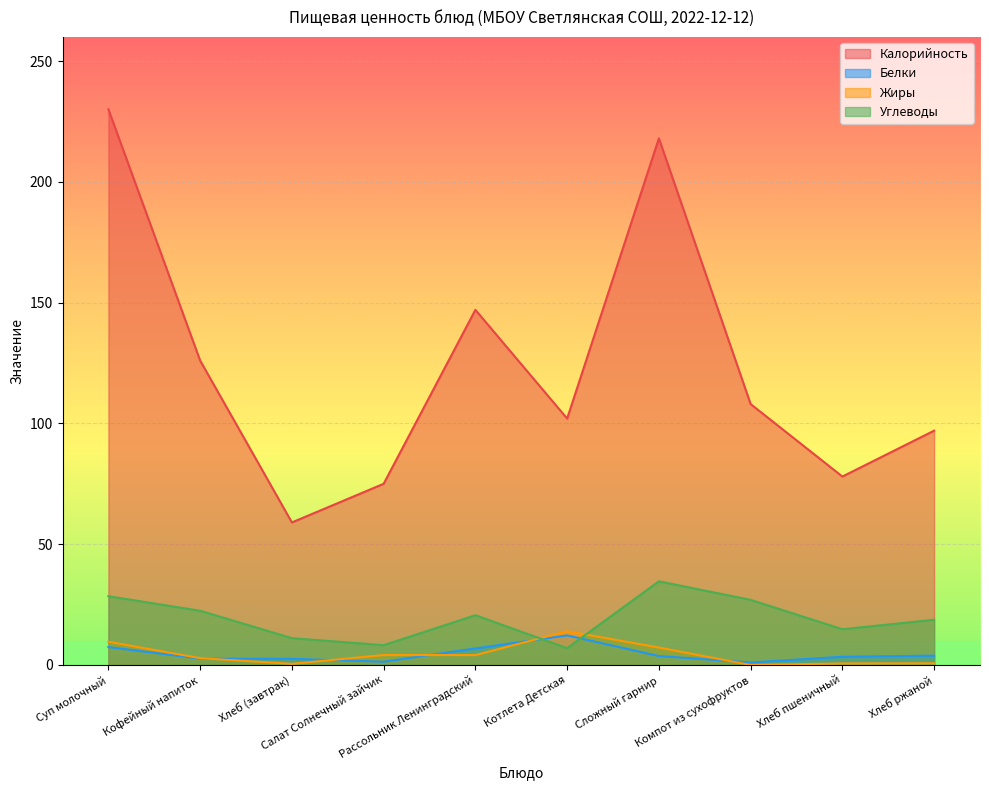

The Белки series shows 2.5 at Хлеб (завтрак). True or false?

True